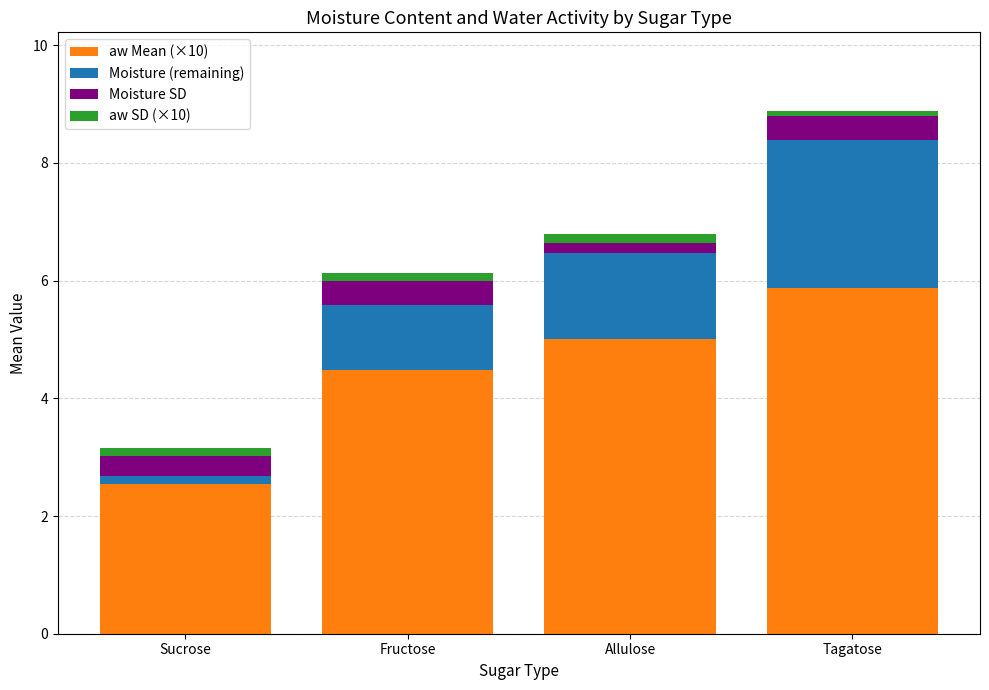

Which category has the highest value in the aw Mean (×10) series?

Tagatose